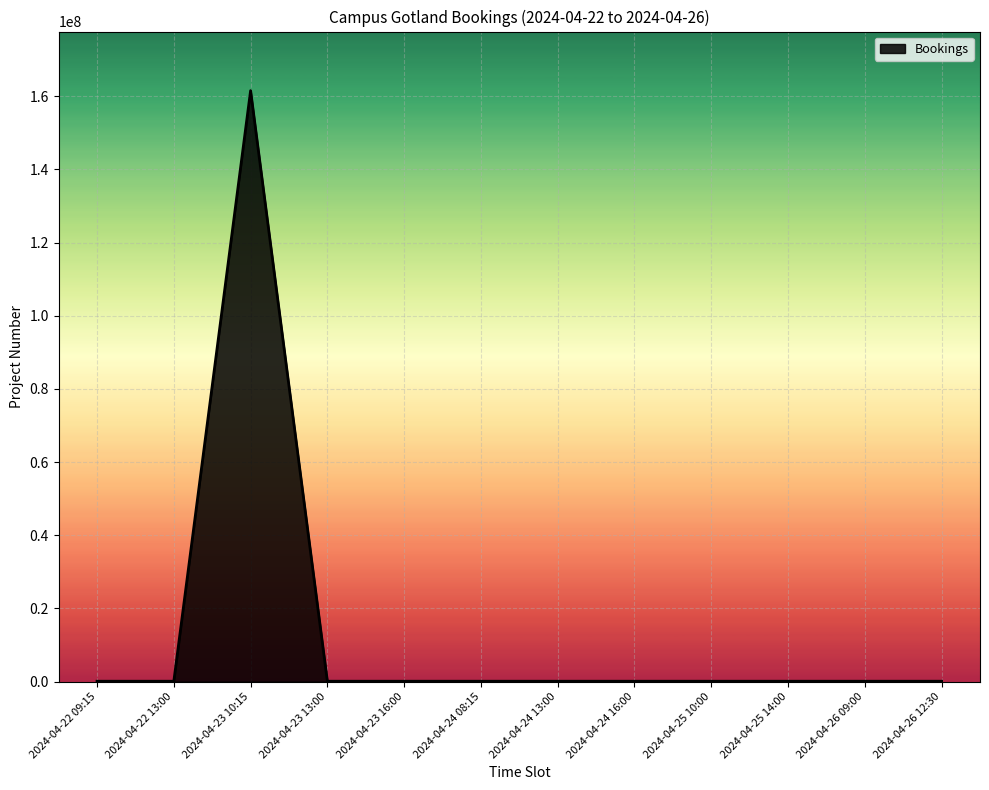

Does the chart display data point markers on the line(s)?

No